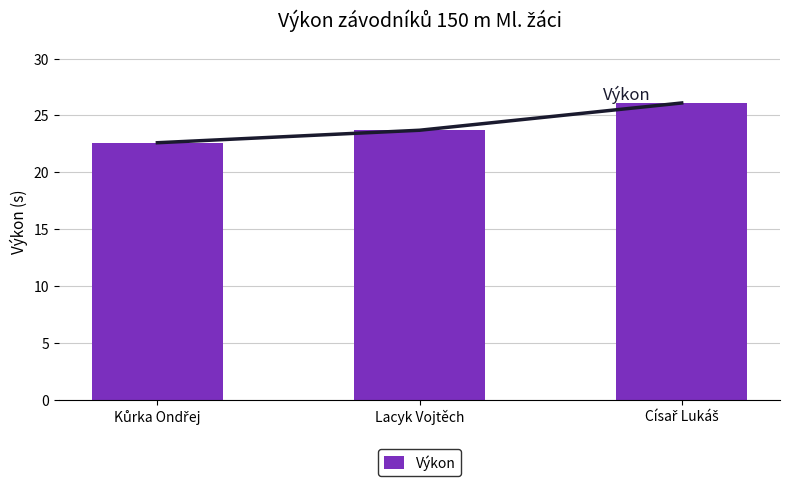

What is the value of the 2nd bar from the left?

23.7